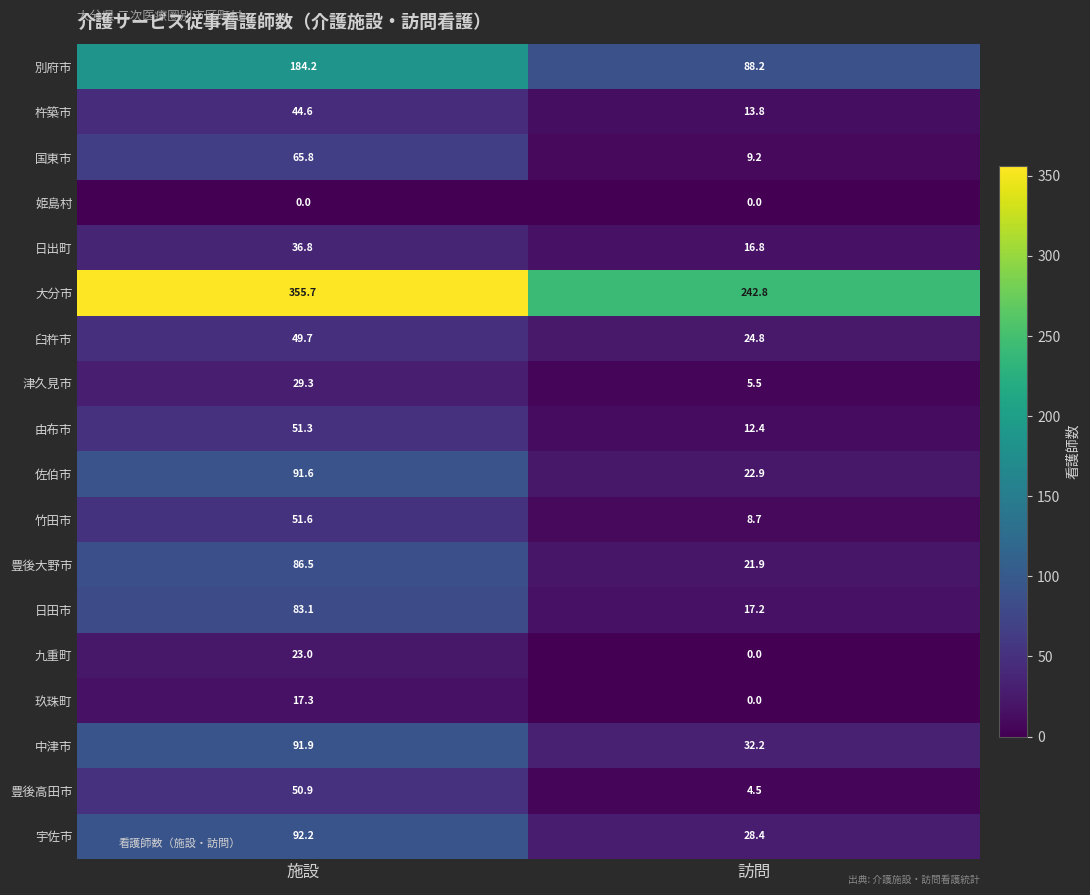

The value of 国東市 at 施設 is 101.2. True or false?

False